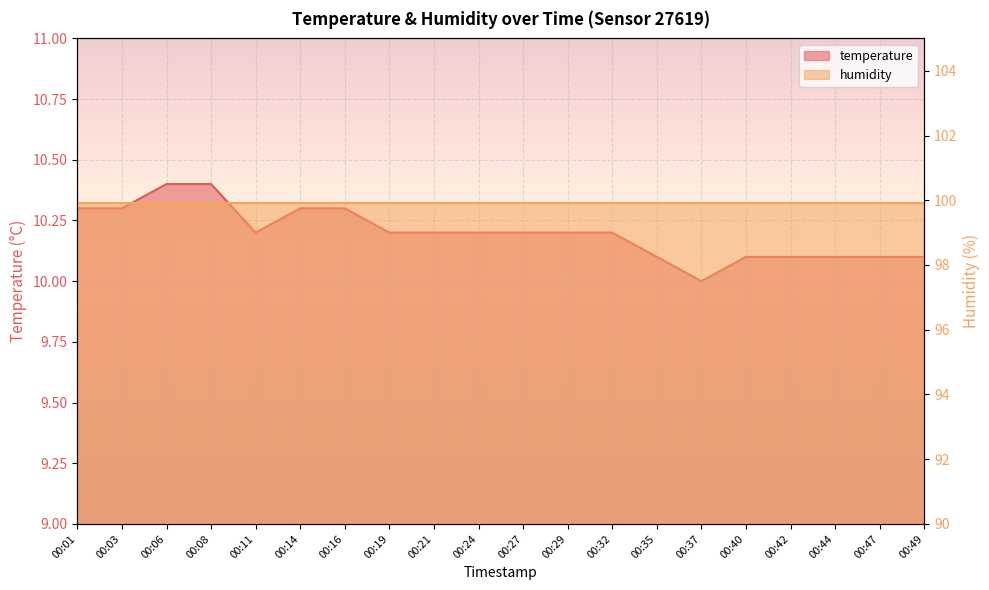

What is the minimum value shown in the chart?

10.0